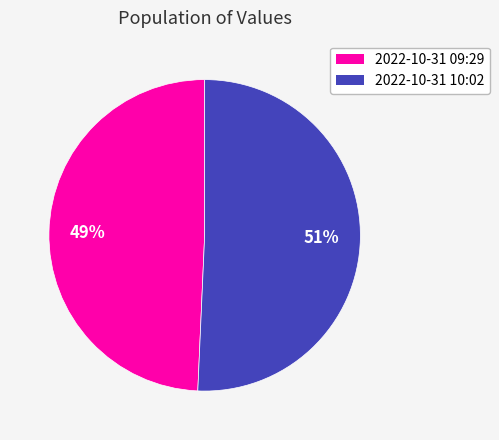

To the nearest percent, what is the average slice percentage?

50%